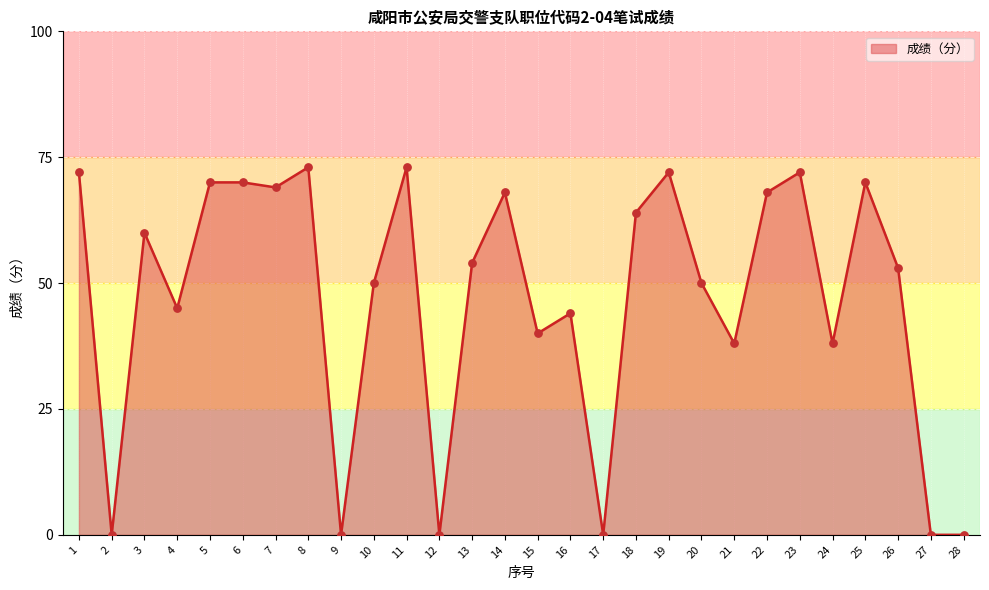

What is the change in value from 16 to 25?

+26